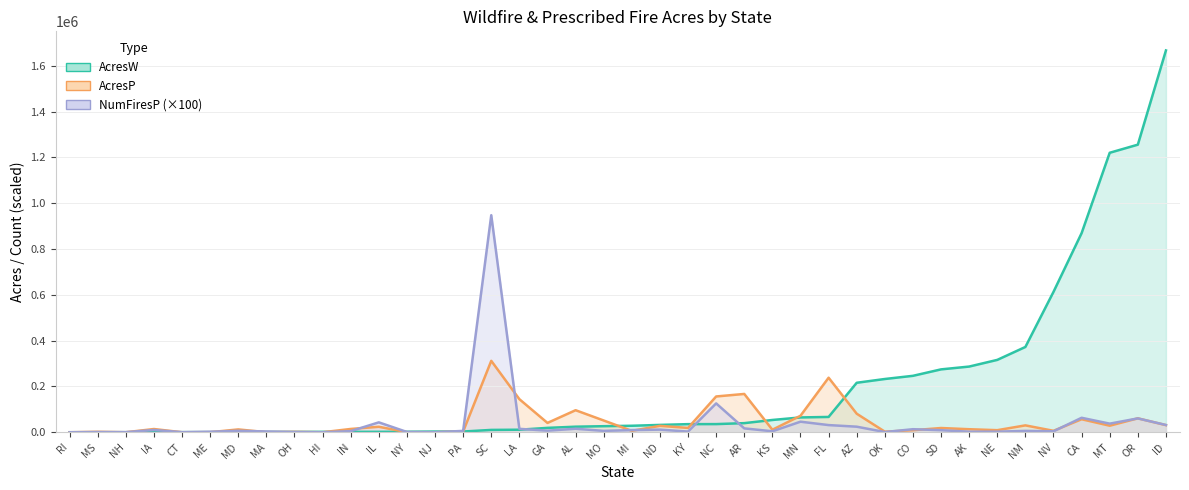

At which category is the sum across all series the highest?

ID